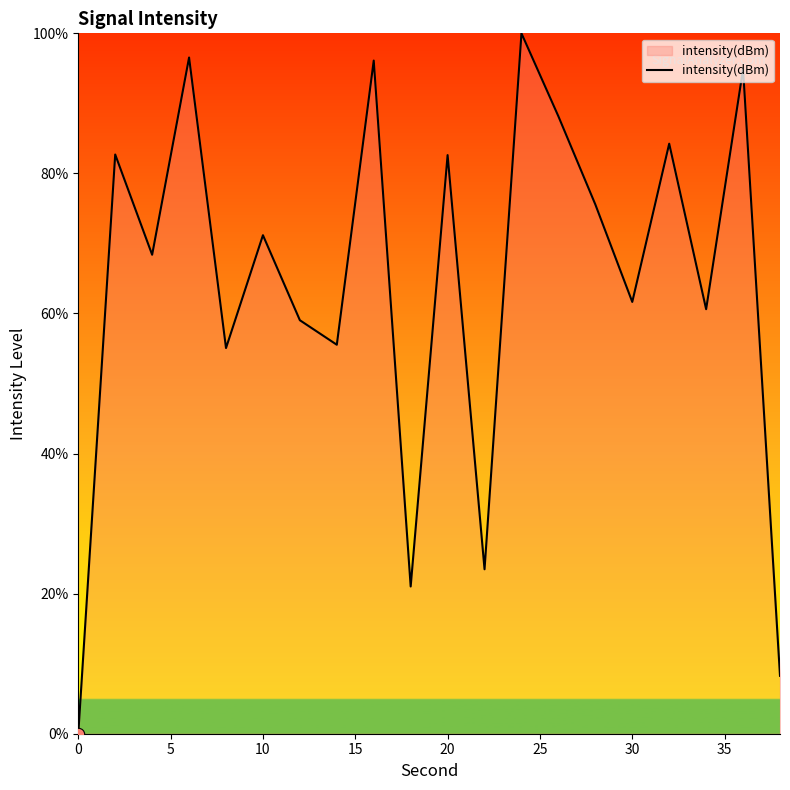

What is the greatest value displayed?

100.0